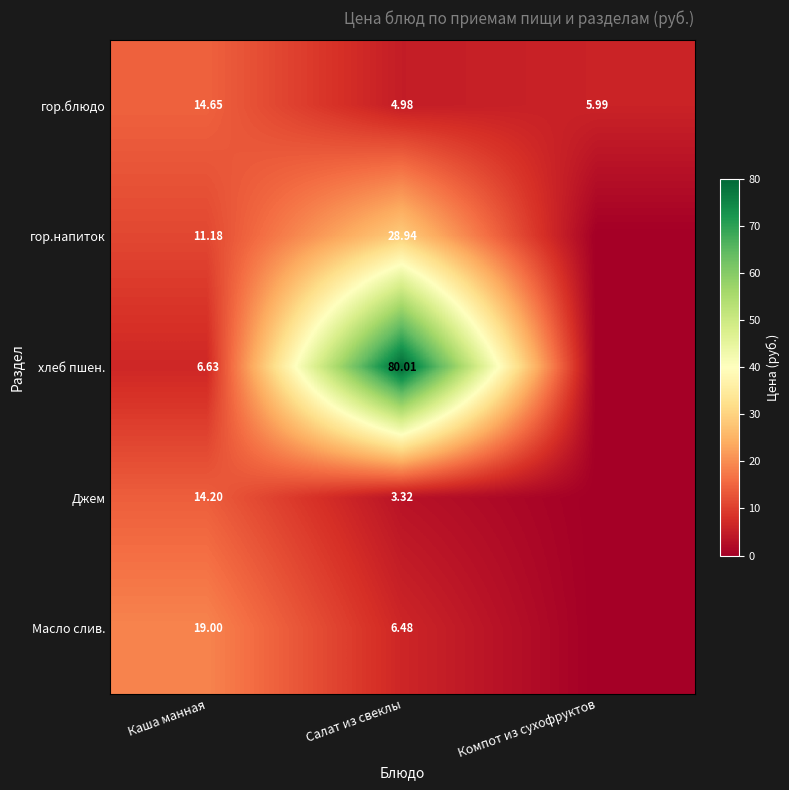

Rank the series at Каша манная from highest to lowest value.

Масло слив., гор.блюдо, Джем, гор.напиток, хлеб пшен.